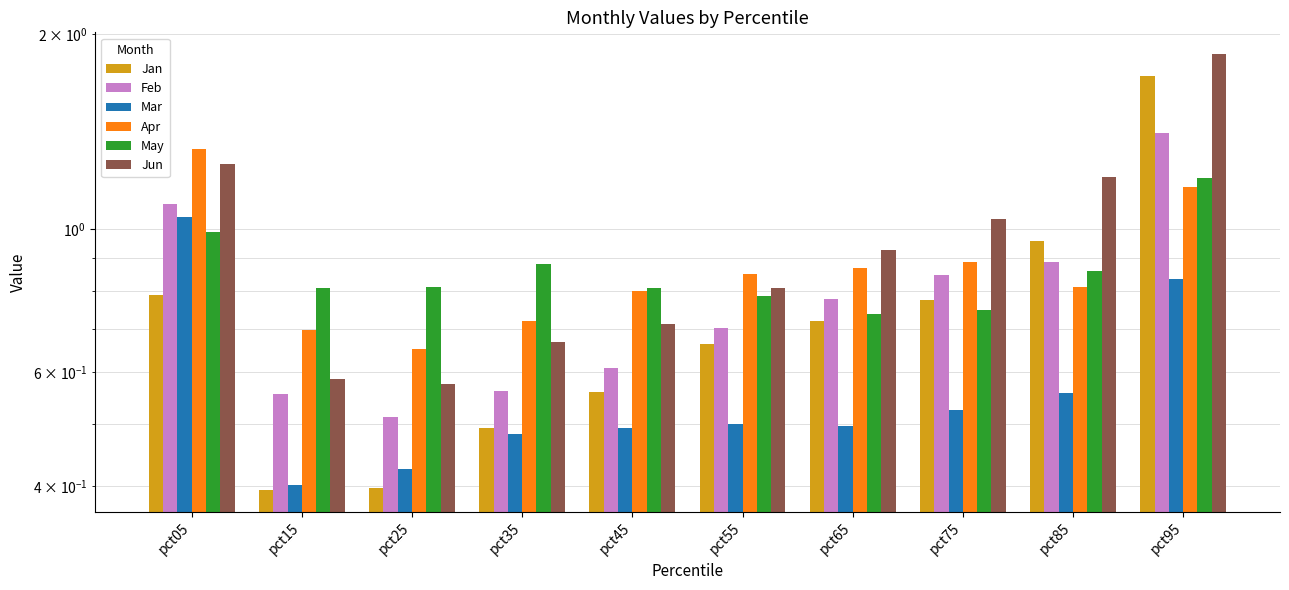

Count the Apr values in the range 0 to 1.

8